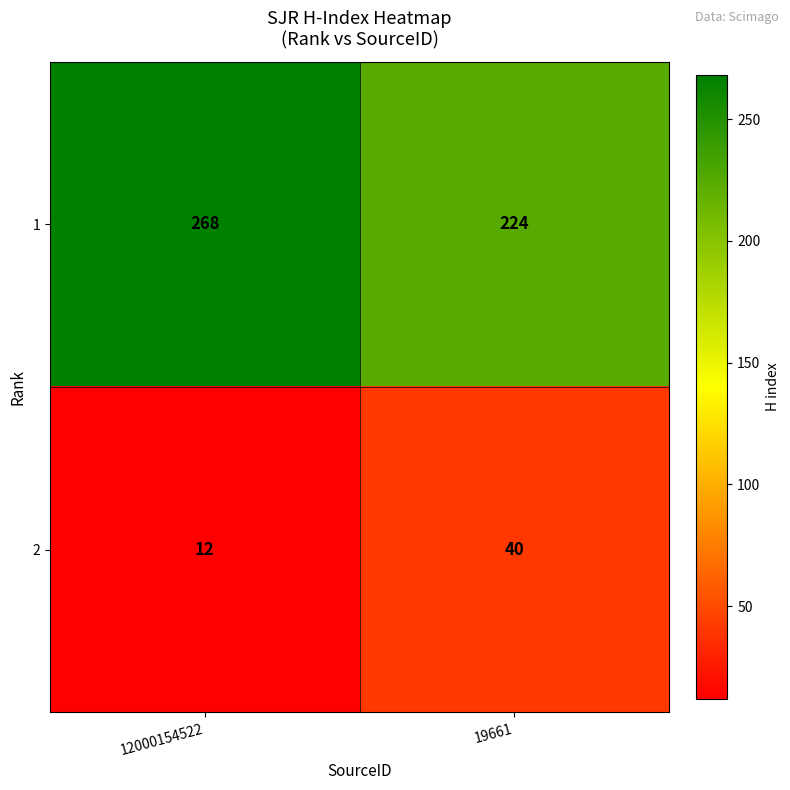

True or false: 2 has a value of 24 at 19661.

False